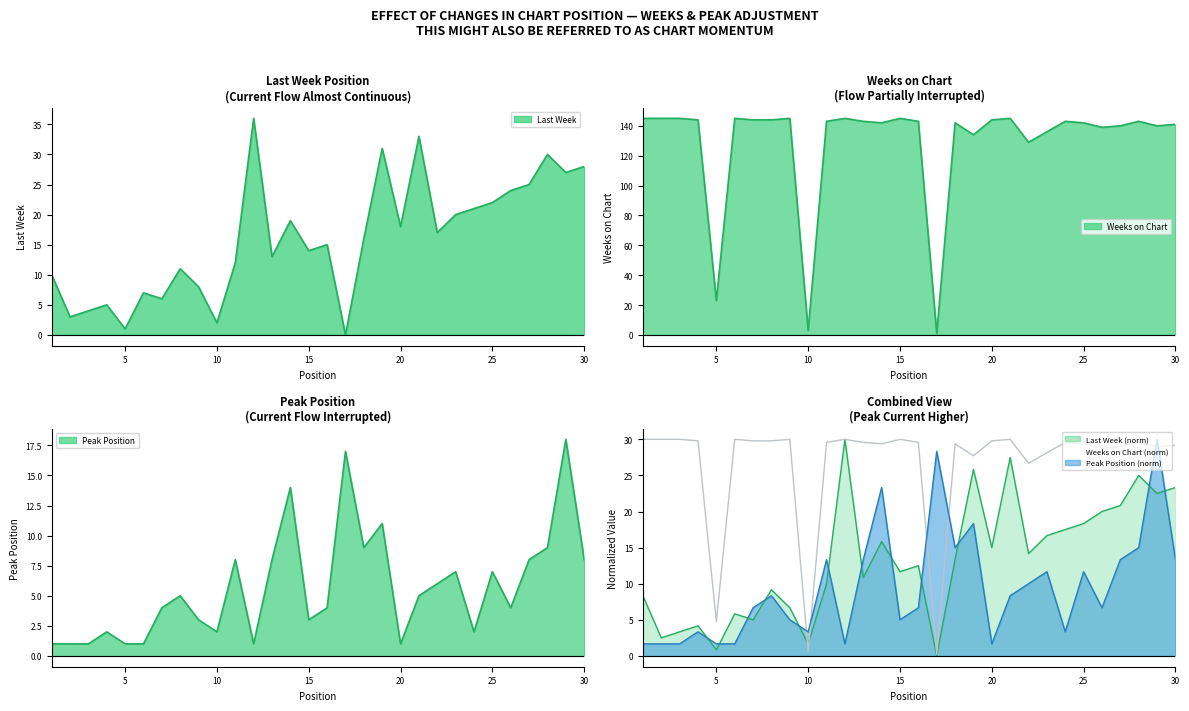

The Last Week series shows 40 at 27. True or false?

False